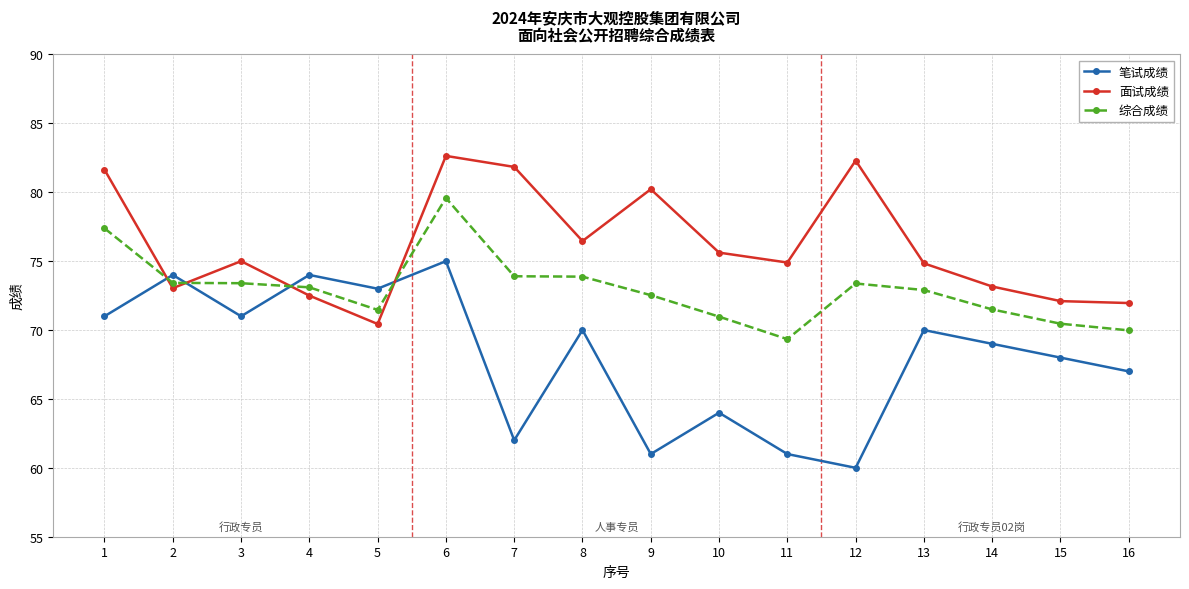

In 笔试成绩, how many points are higher than both neighbors (excluding endpoints)?

6